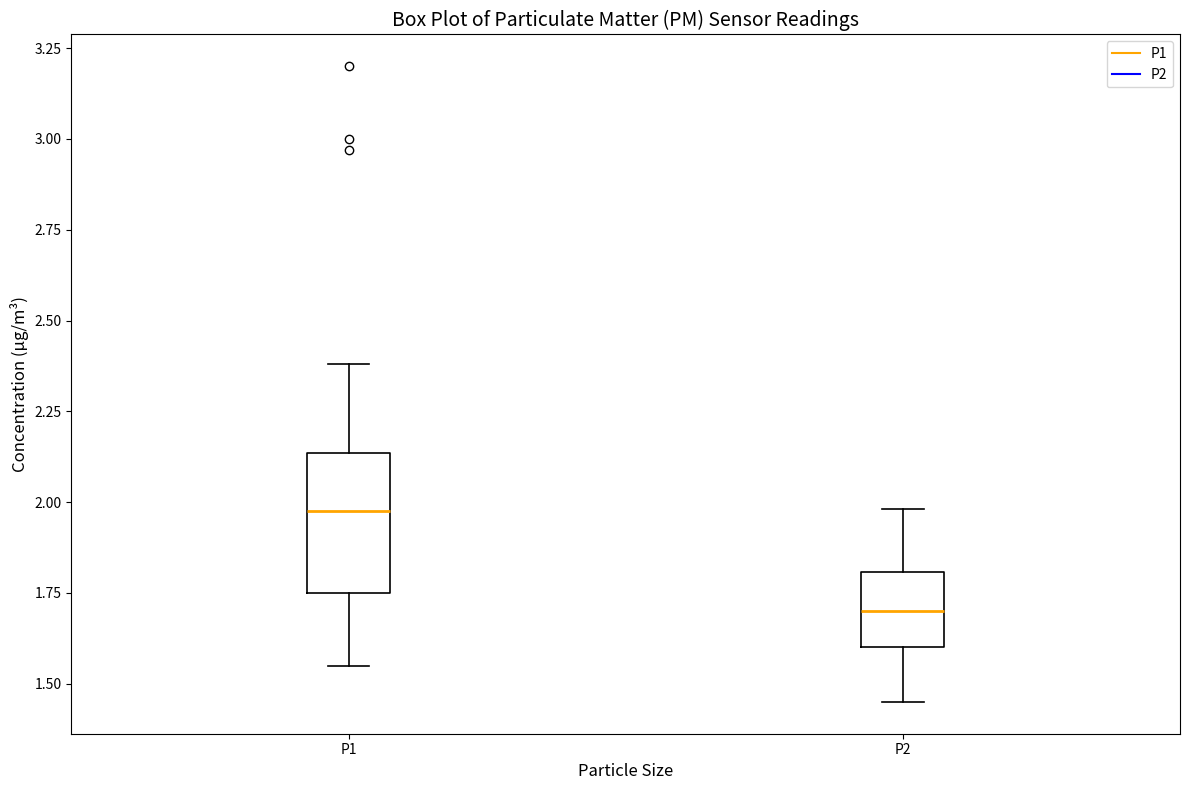

Where does the lower whisker of the box for P1 end on the y-axis? The values are not printed on the chart, so give them approximately, as read against the axis.

1.55